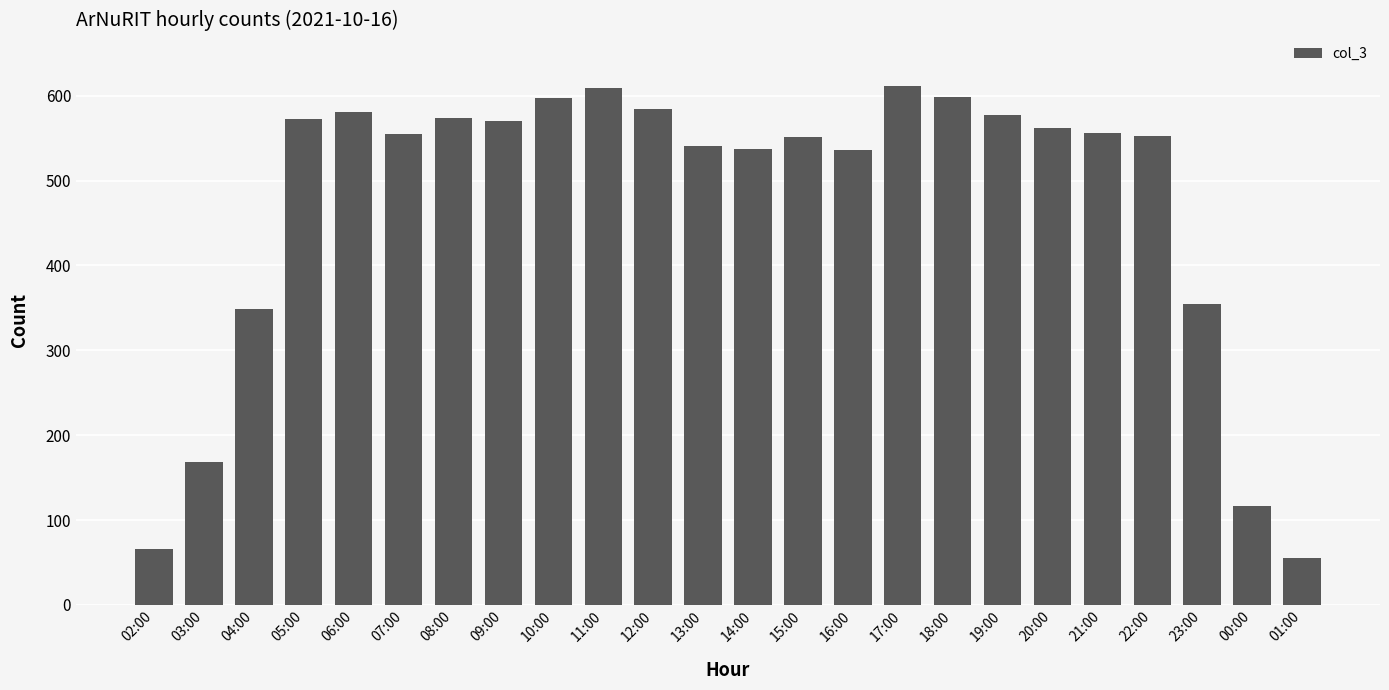

What is the sum of all values?

11372